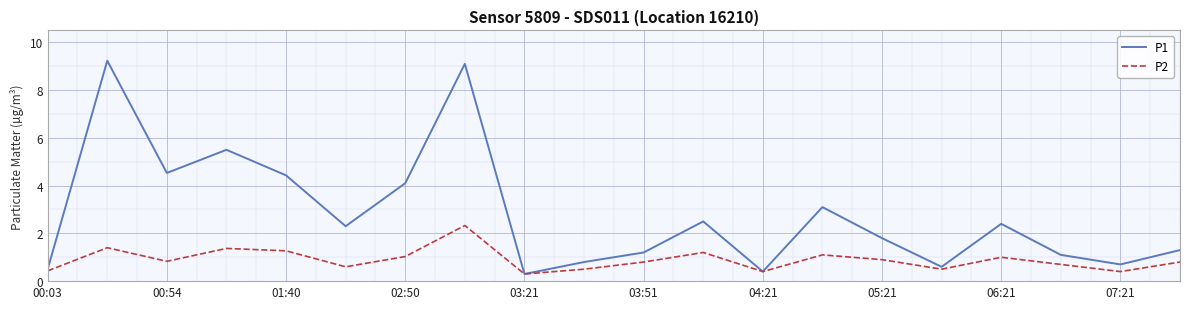

What is the minimum value for P2?

0.3